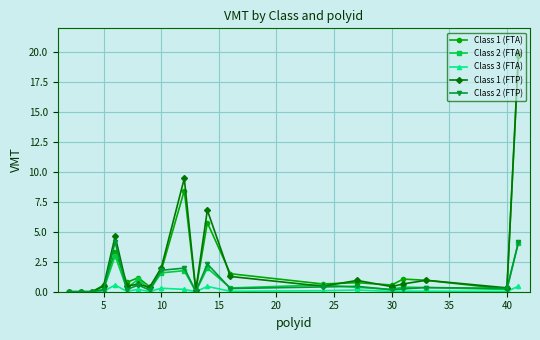

What is the sum of all Class 3 (FTA) values?

2.6